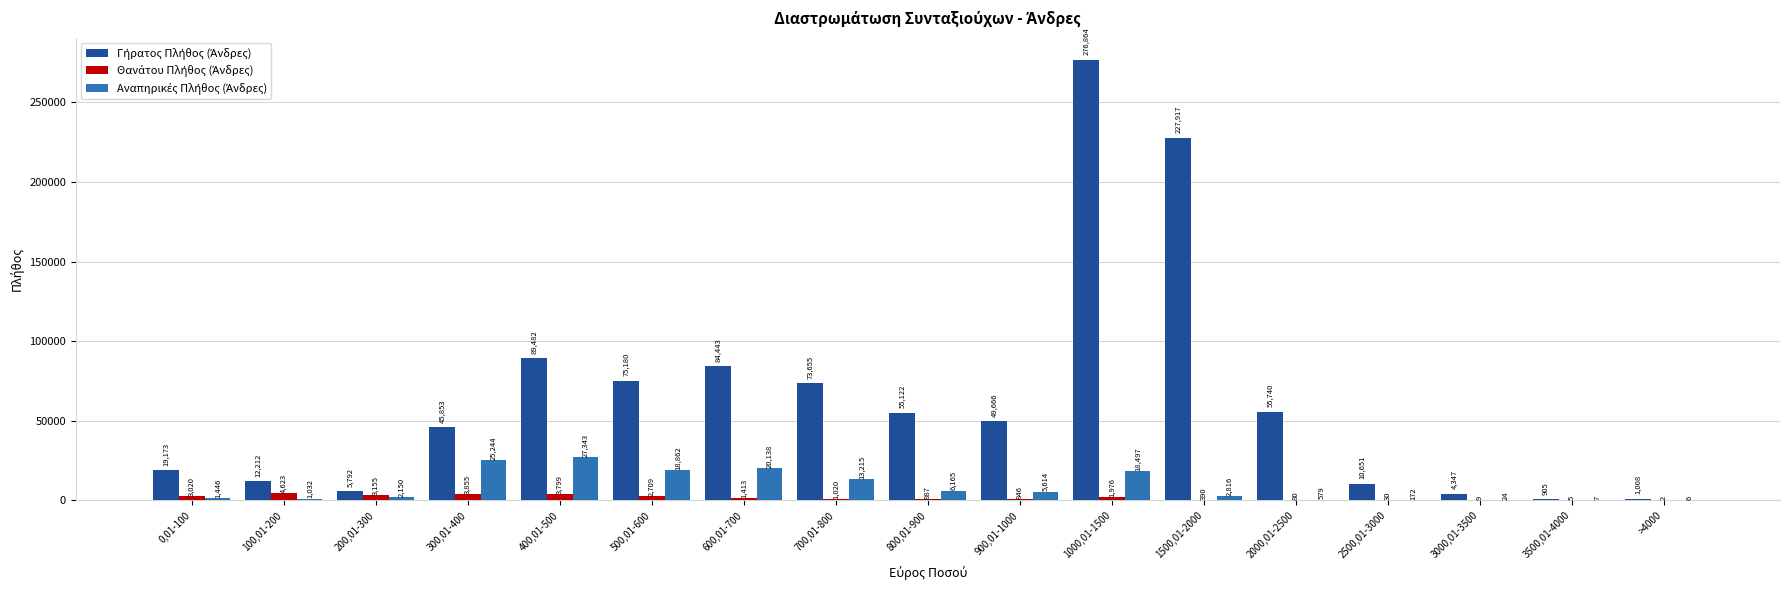

Which category has the highest value across all series?

1000,01-1500